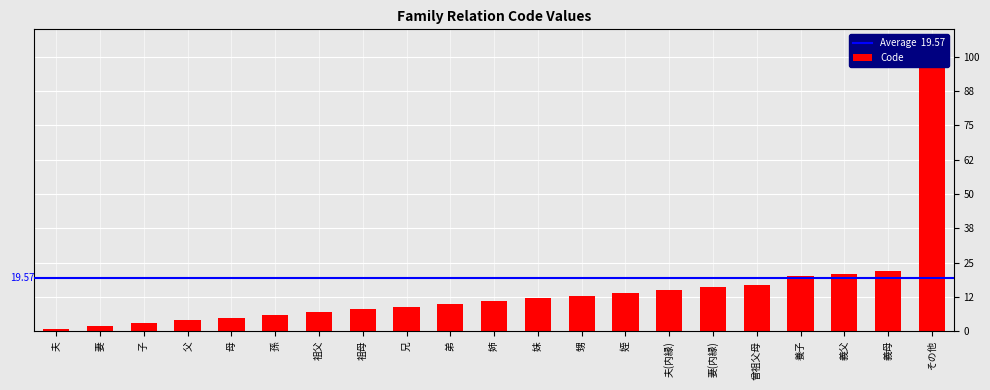

Rank the categories by value from lowest to highest.

夫, 妻, 子, 父, 母, 孫, 祖父, 祖母, 兄, 弟, 姉, 妹, 甥, 姪, 夫(内縁), 妻(内縁), 曾祖父母, 養子, 義父, 義母, その他